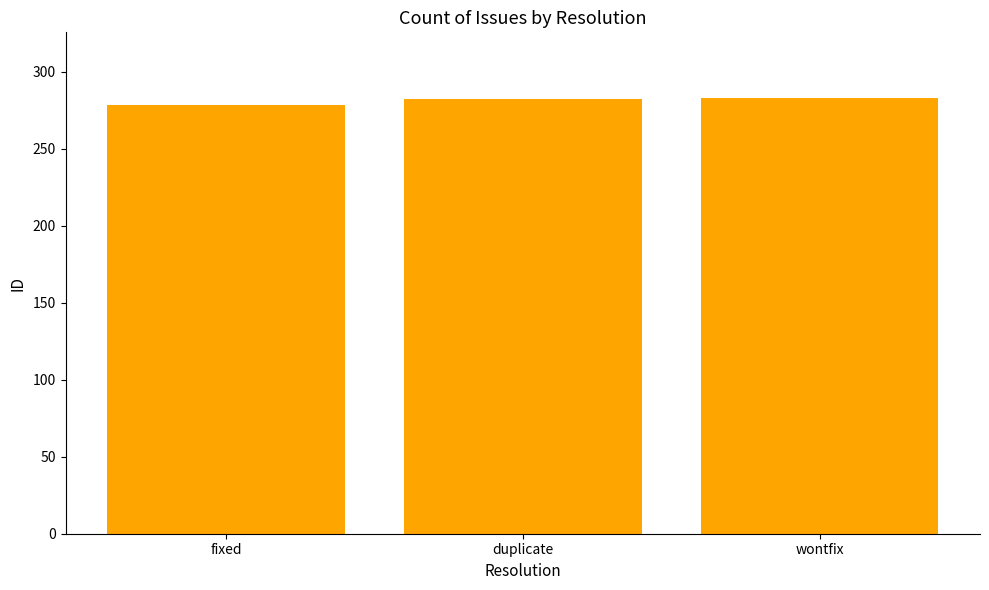

The chart shows a value of 282 at duplicate. True or false?

True